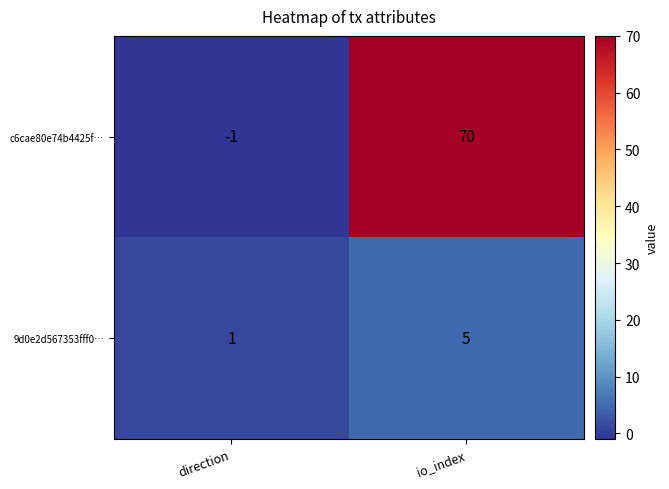

Is the value of 9d0e2d567353fff0… at io_index greater than the value of c6cae80e74b4425f… at direction?

Yes